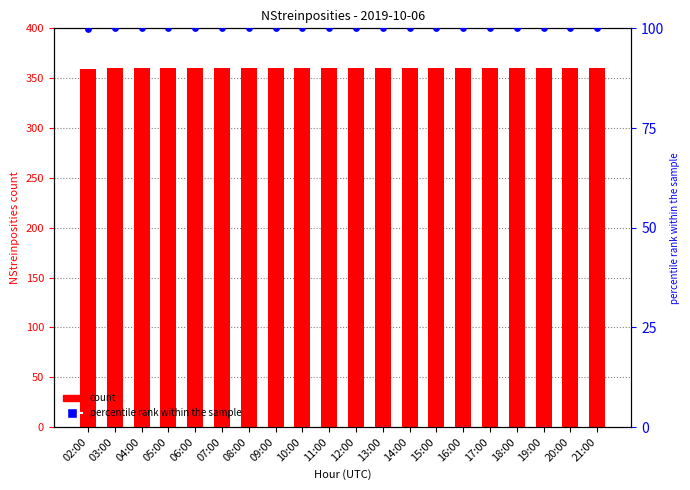

What is the total value across all series at 02:00?

458.7